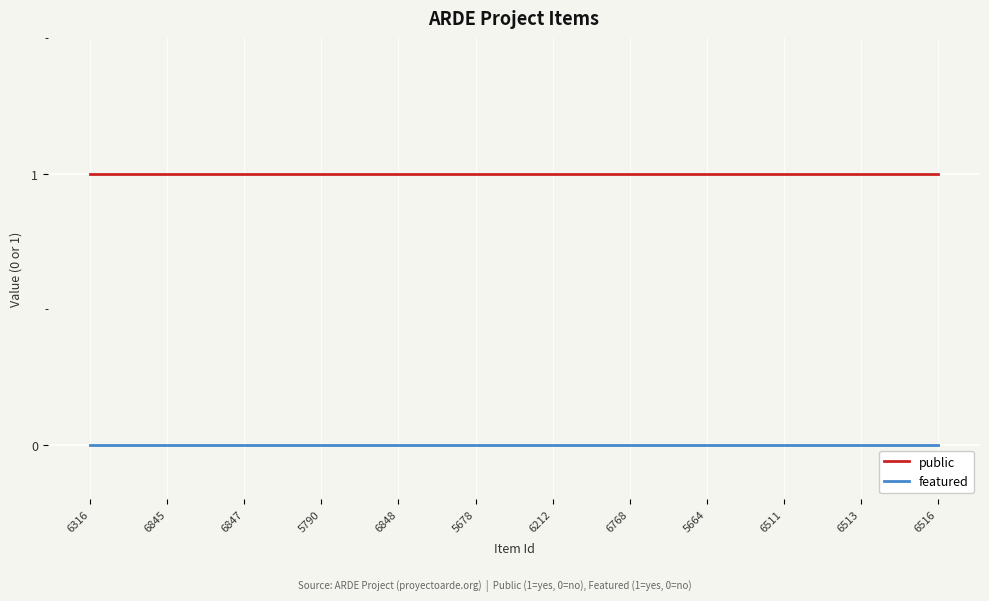

List the series in order of their peak value, highest first.

public, featured